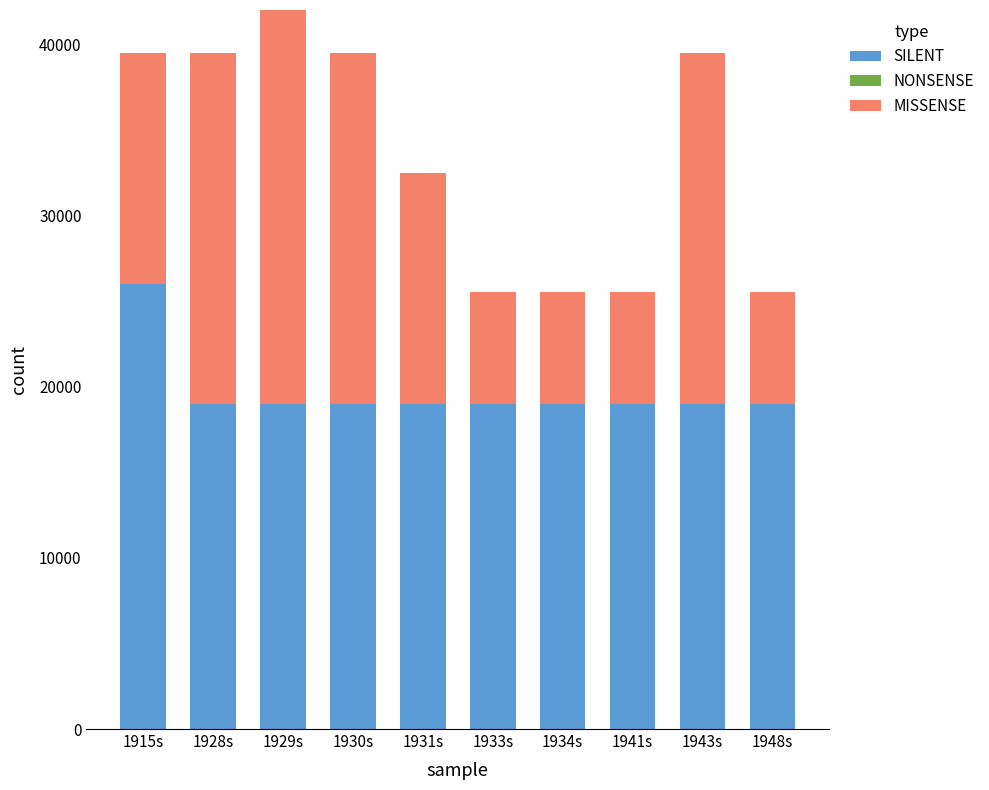

What is the sum of all SILENT values?

197000